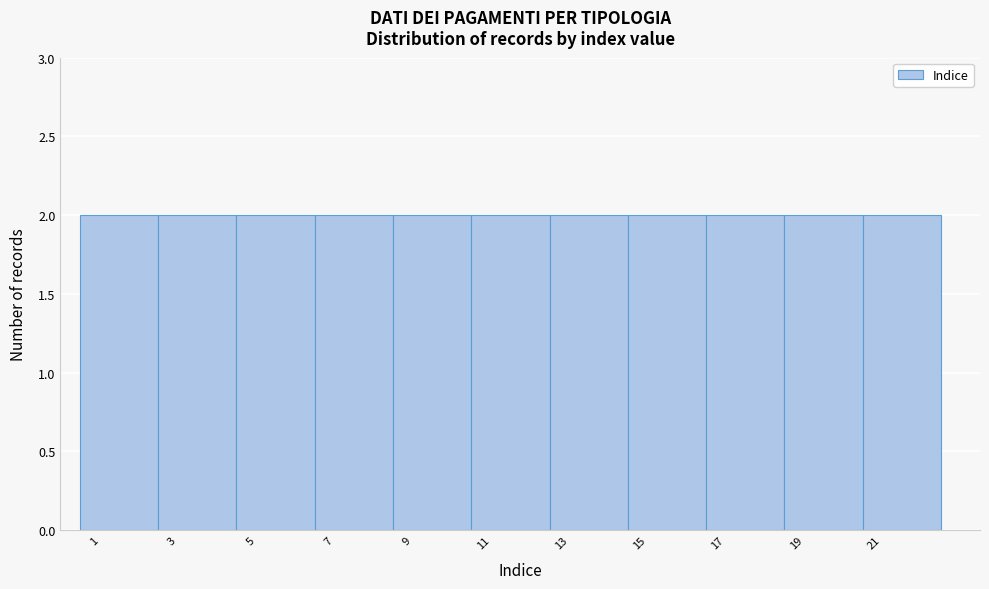

Reading left to right, transcribe this chart: for each bar, give the range it covers on the x-axis and its height. The values are not printed on the chart, so give them approximately, as read against the axis.

0.5 to 2.5: 2
2.5 to 4.5: 2
4.5 to 6.5: 2
6.5 to 8.5: 2
8.5 to 10.5: 2
10.5 to 12.5: 2
12.5 to 14.5: 2
14.5 to 16.5: 2
16.5 to 18.5: 2
18.5 to 20.5: 2
20.5 to 22.5: 2